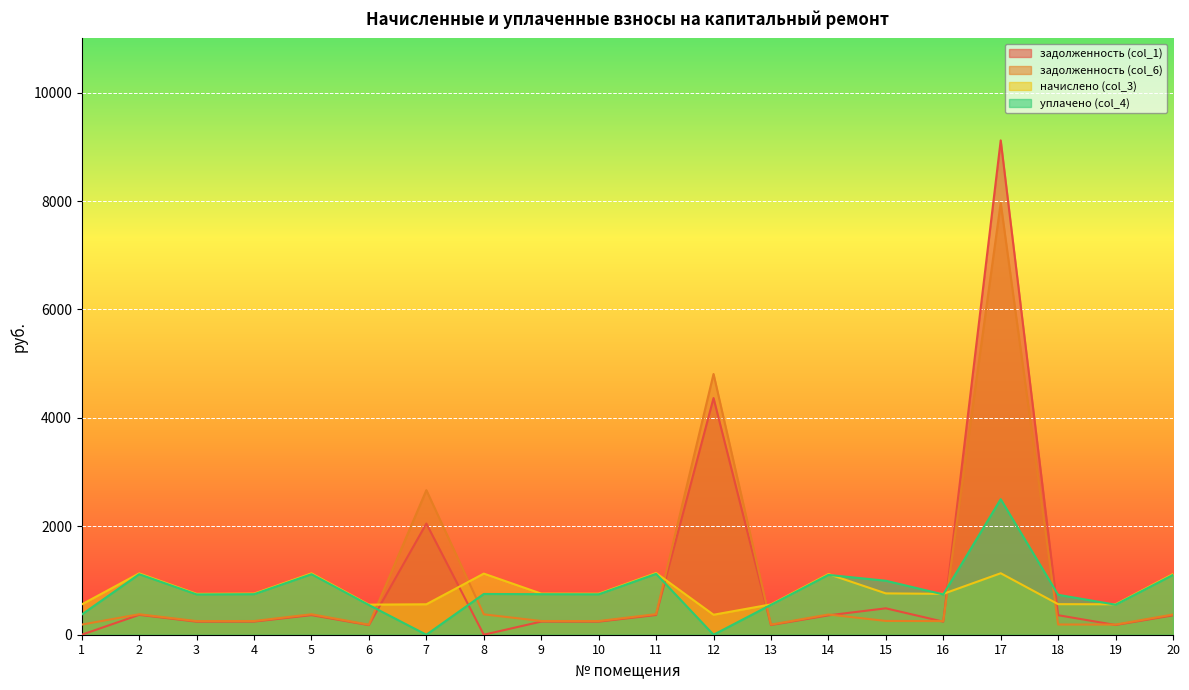

What is the total value across all series at 7?

5278.4